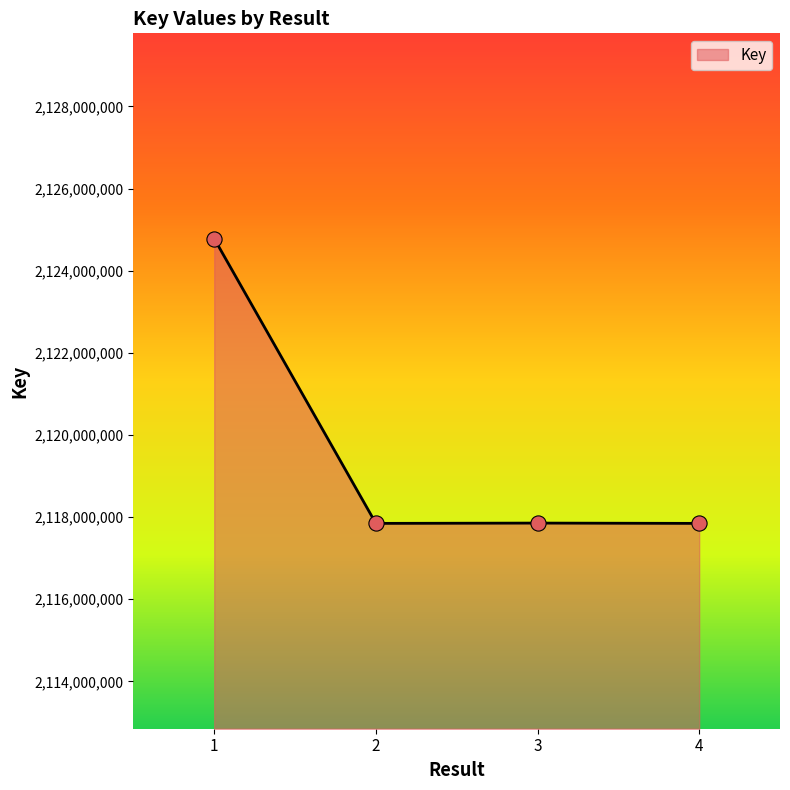

Between 4 and 1, which is larger?

1